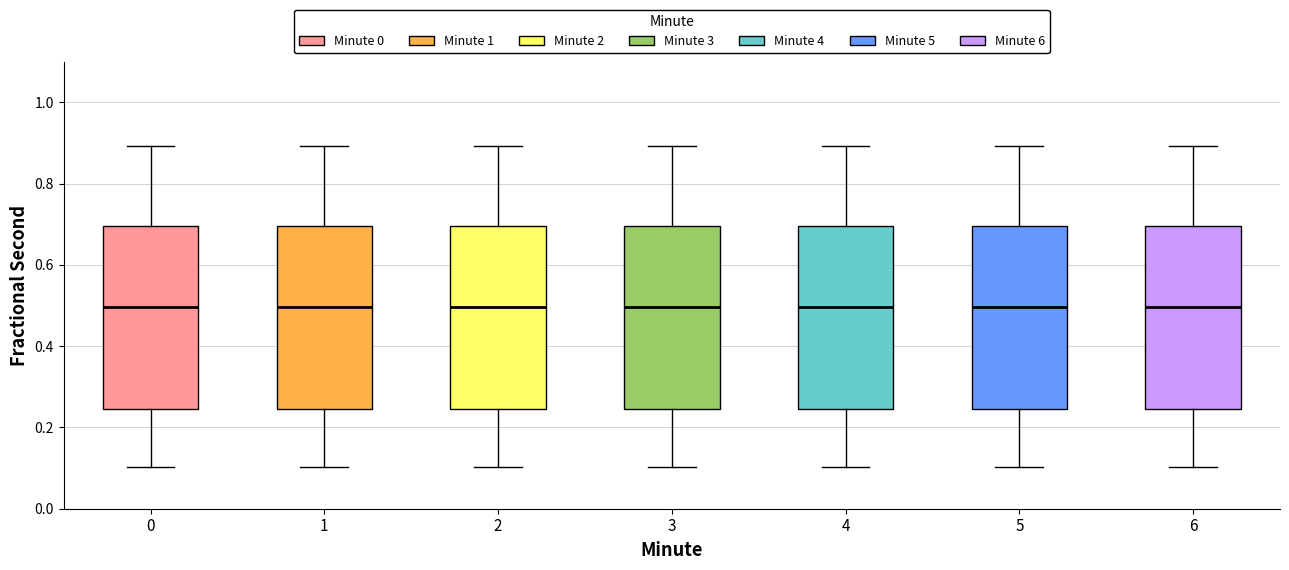

Reading left to right, transcribe this box plot: for each box, give where its median line is, the range the box spans, and where its two whiskers end, as read against the y-axis. The values are not printed on the chart, so give them approximately, as read against the axis.

0: median 0.50, box 0.24 to 0.70, whiskers 0.10 to 0.90
1: median 0.50, box 0.24 to 0.70, whiskers 0.10 to 0.90
2: median 0.50, box 0.24 to 0.70, whiskers 0.10 to 0.90
3: median 0.50, box 0.24 to 0.70, whiskers 0.10 to 0.90
4: median 0.50, box 0.24 to 0.70, whiskers 0.10 to 0.90
5: median 0.50, box 0.24 to 0.70, whiskers 0.10 to 0.90
6: median 0.50, box 0.24 to 0.70, whiskers 0.10 to 0.90